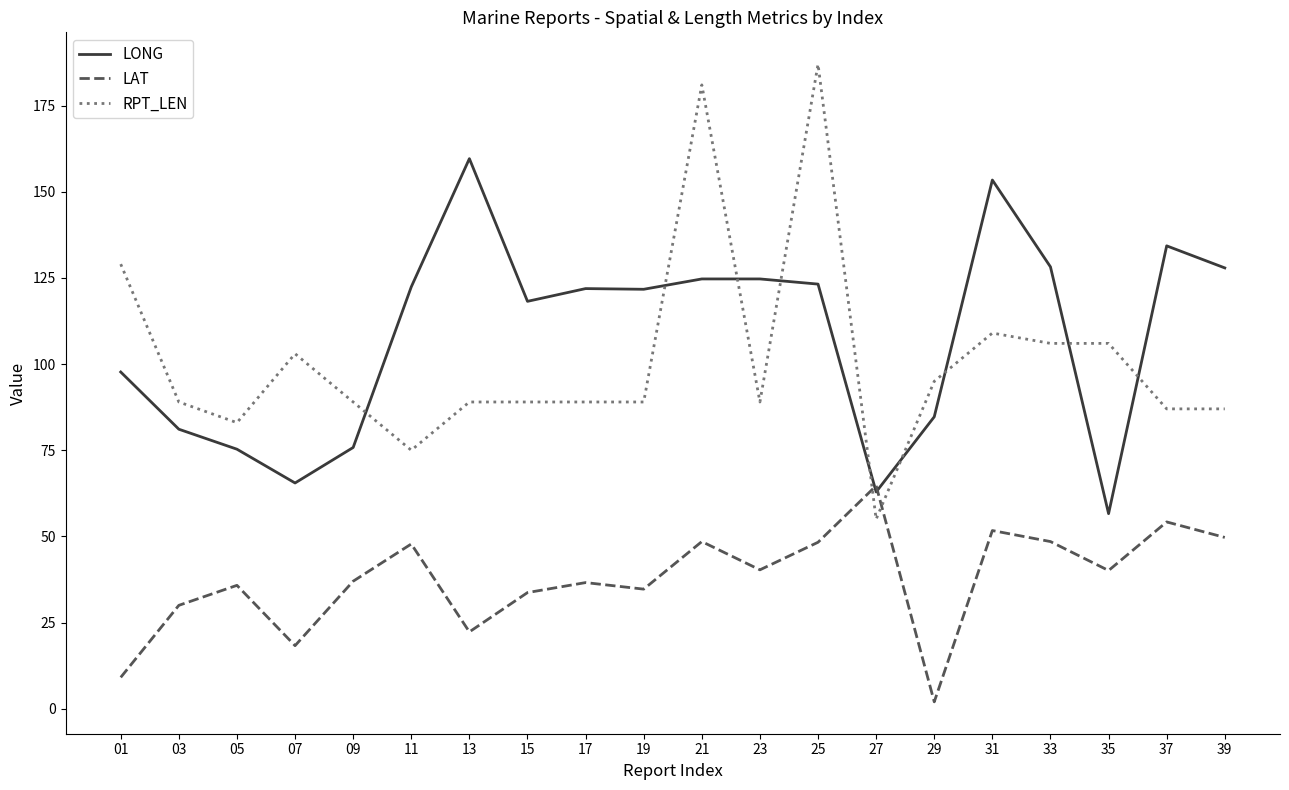

What is the minimum value shown in the chart?

2.0